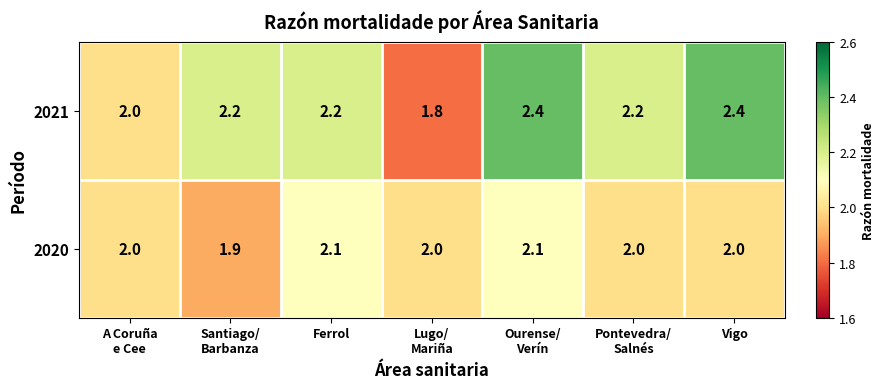

Reading left to right, what are all the values shown in this chart?

2021: 2.0	2.2	2.2	1.8	2.4	2.2	2.4
2020: 2.0	1.9	2.1	2.0	2.1	2.0	2.0